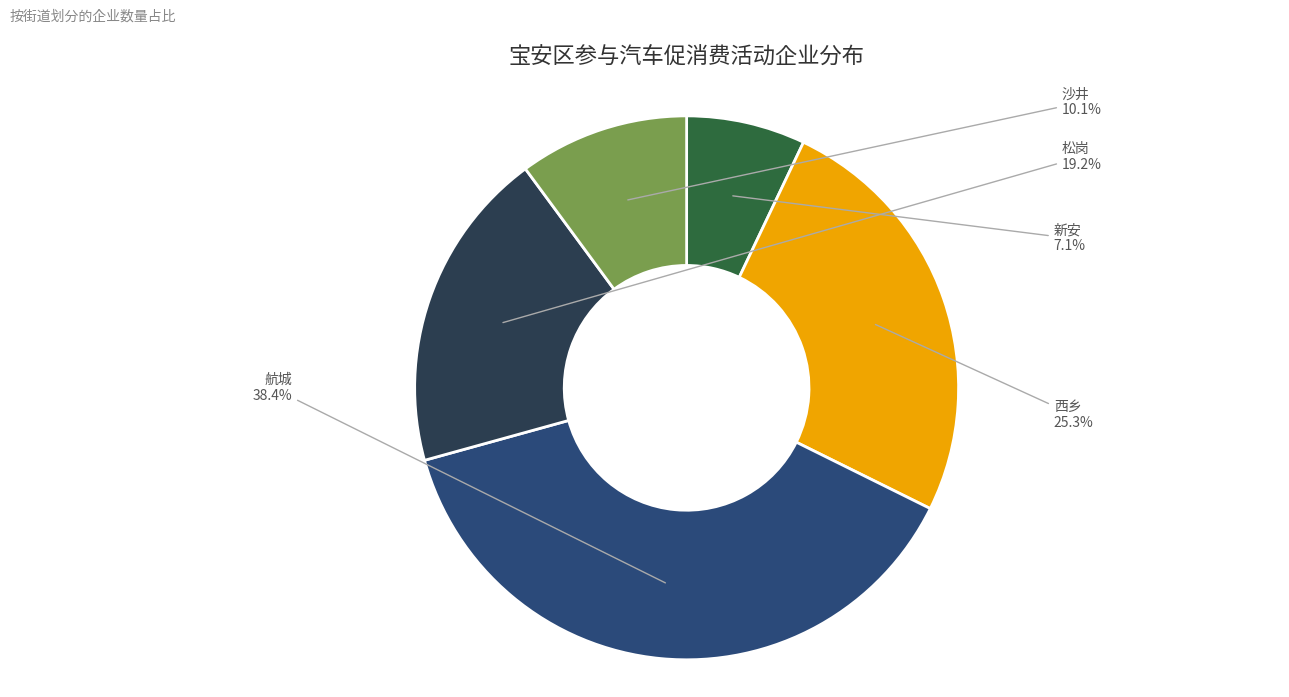

What percentage is the 新安 slice, to the nearest percent?

7%